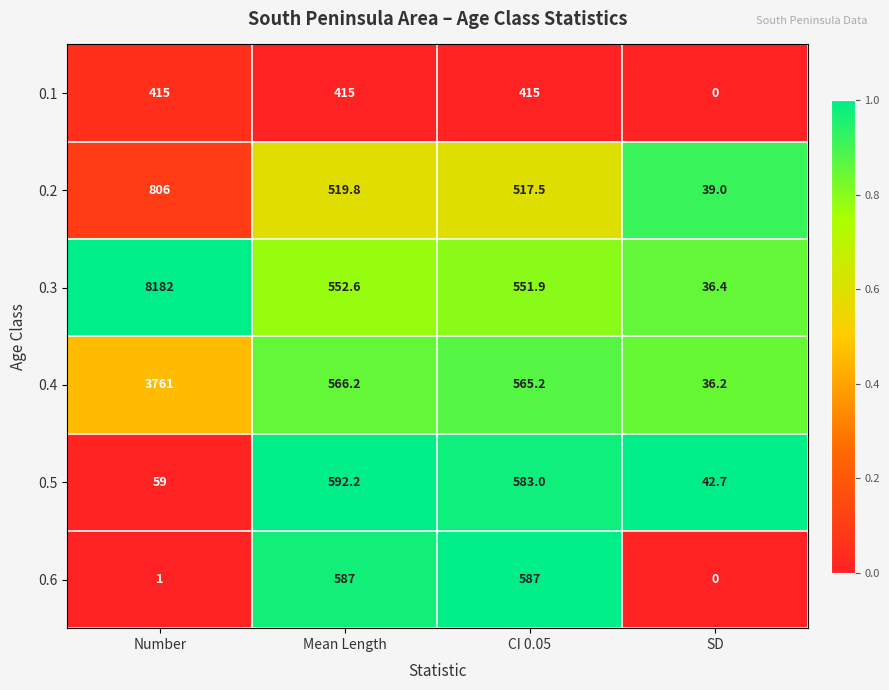

What value does the 0.1 series have at Number?

415.0